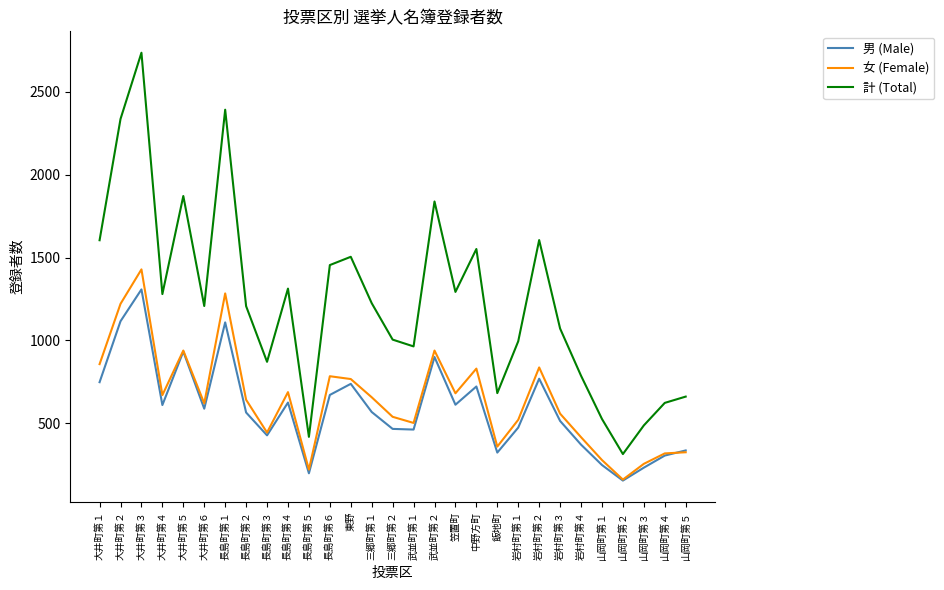

True or false: 女 (Female) and 計 (Total) intersect in this chart.

False